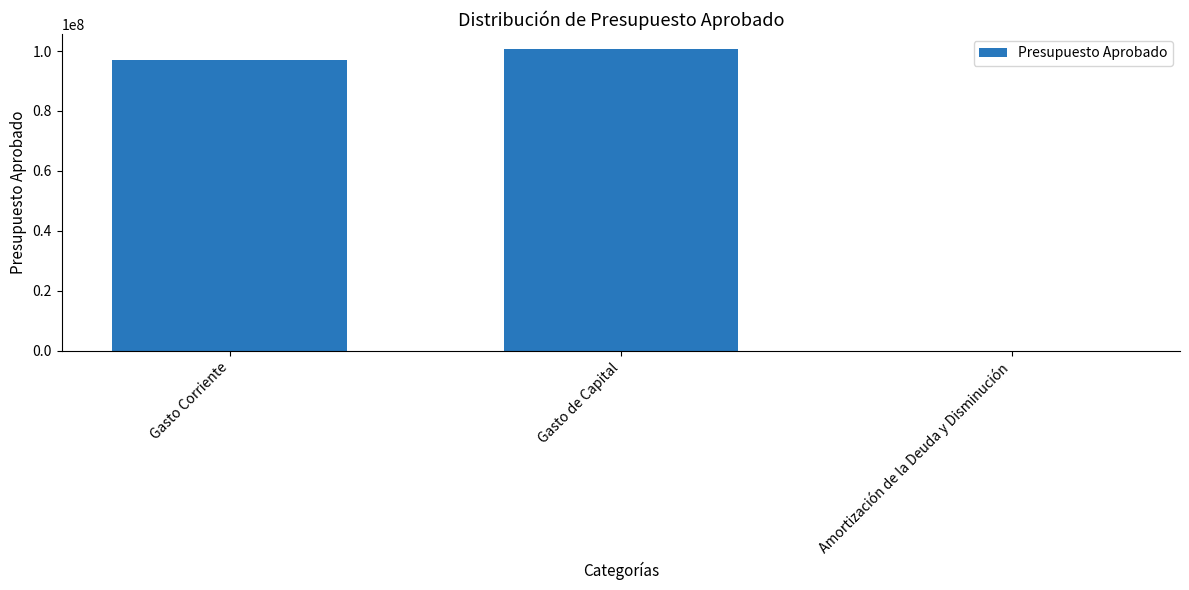

What is the sum of the values at Amortización de la Deuda y Disminución and Gasto Corriente?

97111634.7